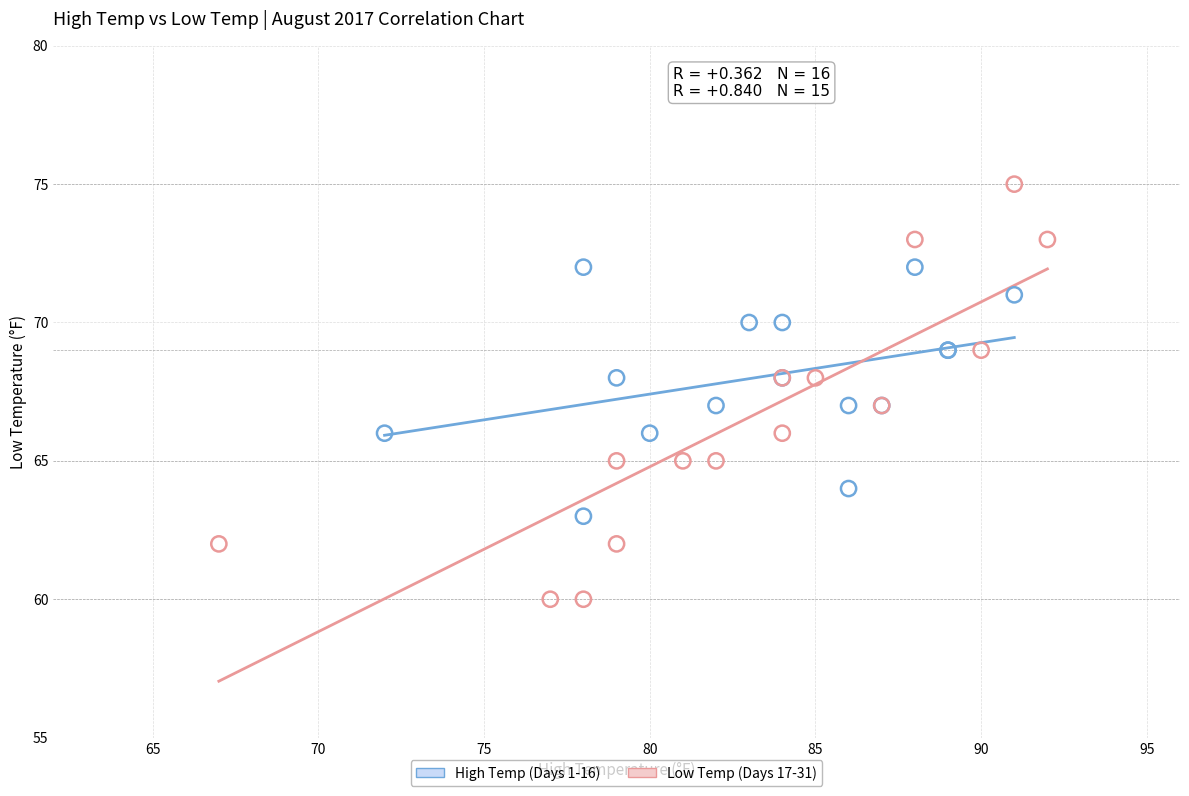

Which series contains the lowest Y value?

Low Temp (Days 17-31)